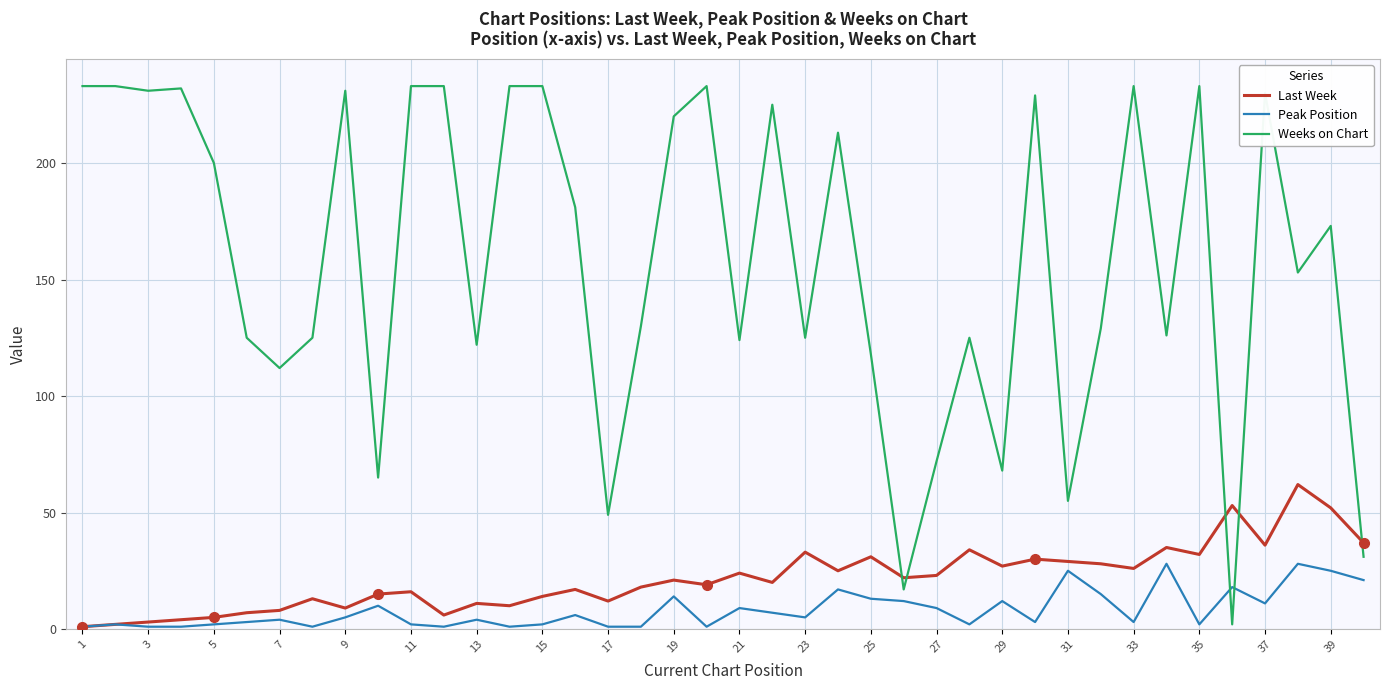

In Last Week, how many points are lower than both neighbors (excluding endpoints)?

12